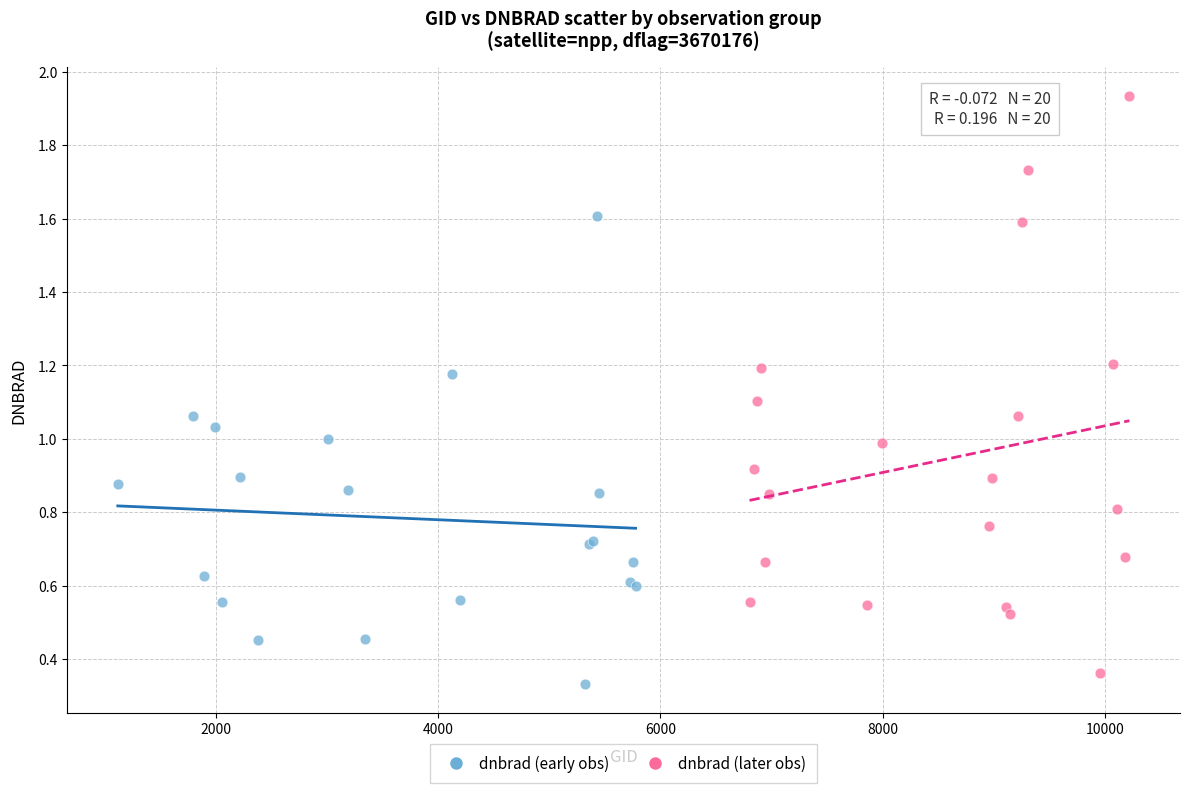

What are all the series names shown in the legend?

dnbrad (early obs), dnbrad (later obs)